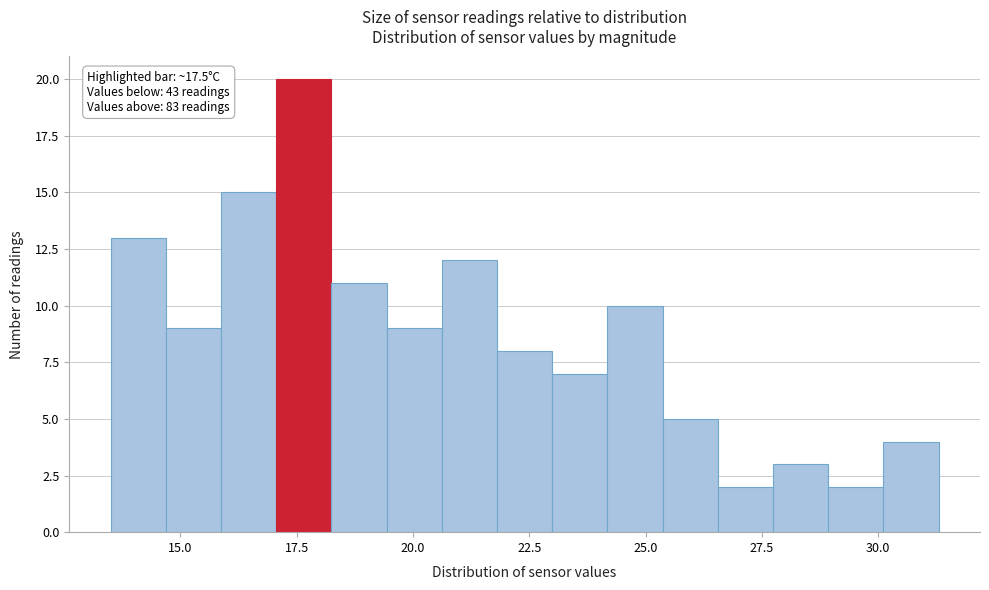

Around what value on the x-axis is the tallest bar? Give the approximate position of its centre, as read against the axis.

17.5